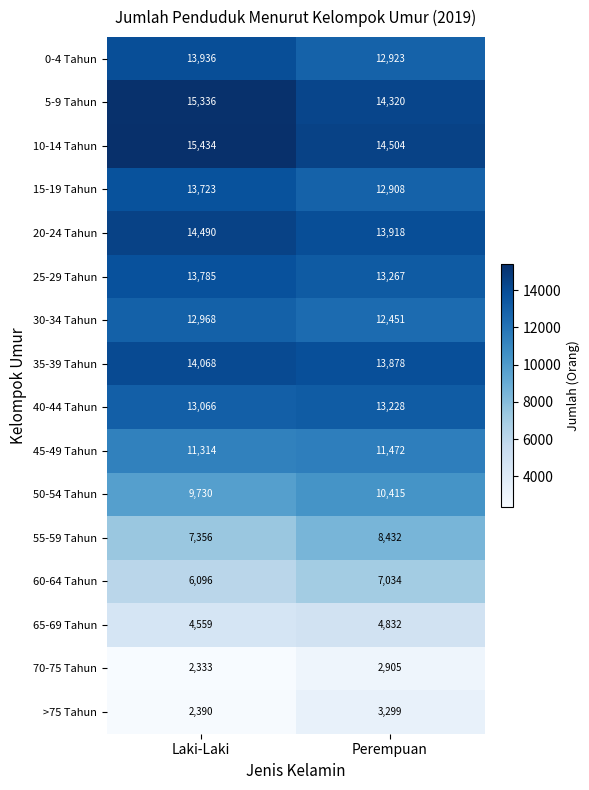

Which series has the largest total across all categories?

10-14 Tahun